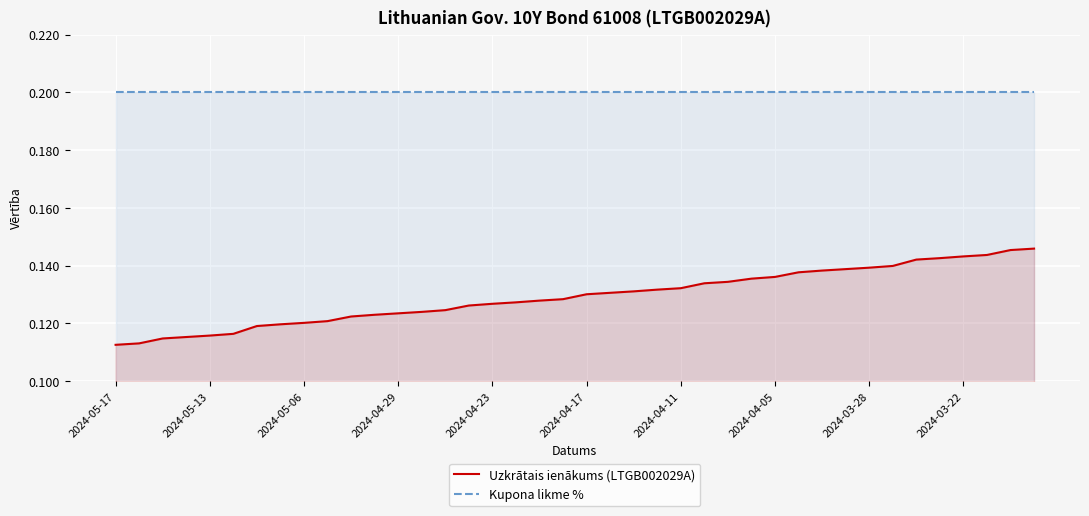

List the series in order of their peak value, lowest first.

Uzkrātais ienākums (LTGB002029A), Kupona likme %